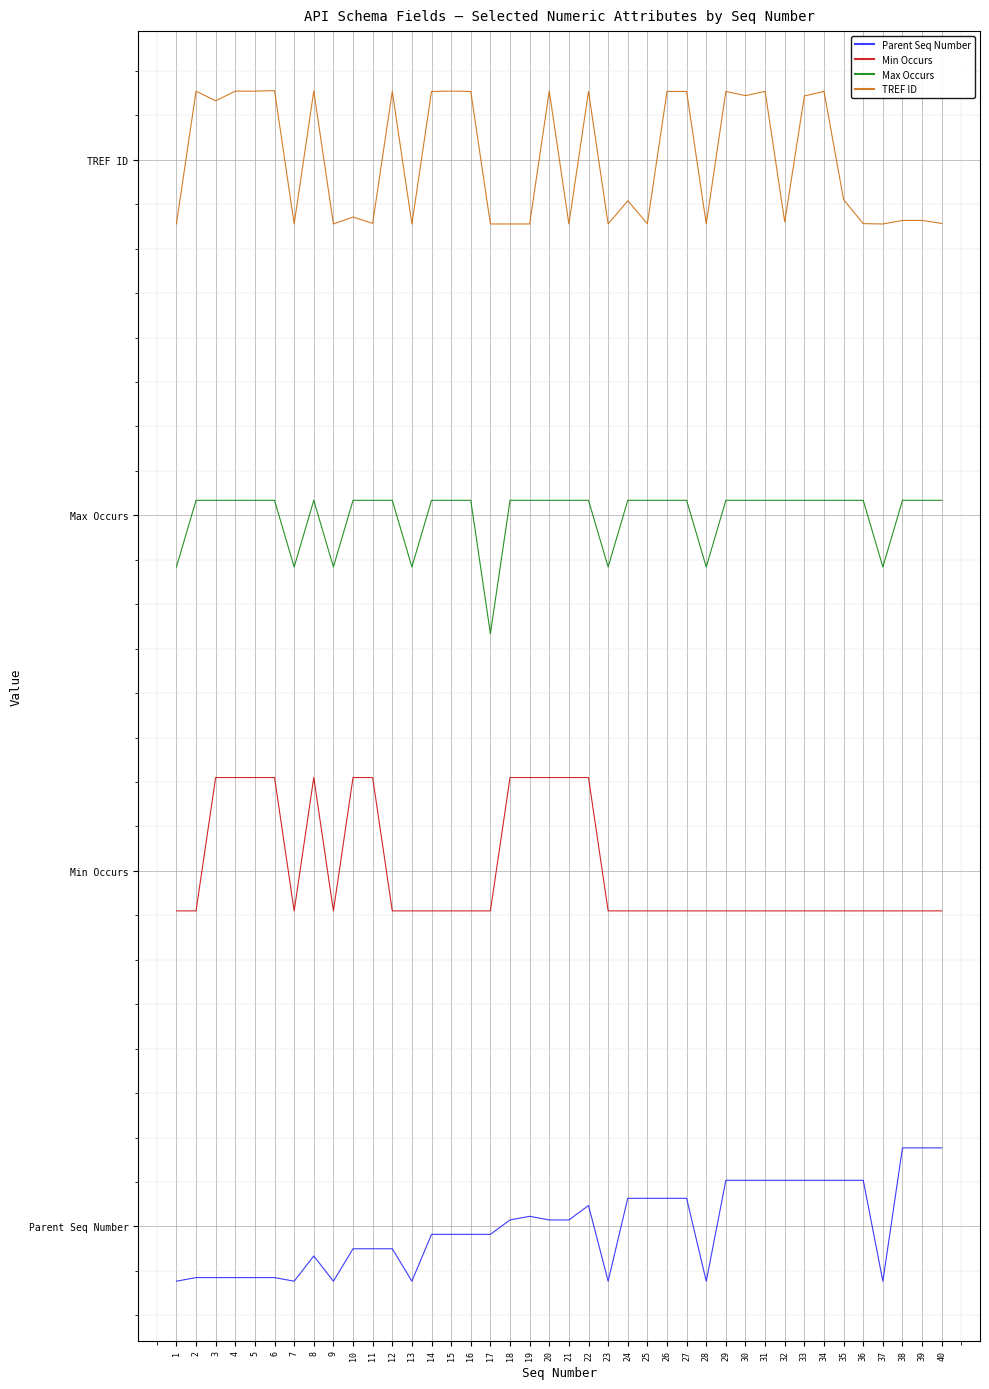

List the series in order of their peak value, lowest first.

Parent Seq Number, Min Occurs, Max Occurs, TREF ID